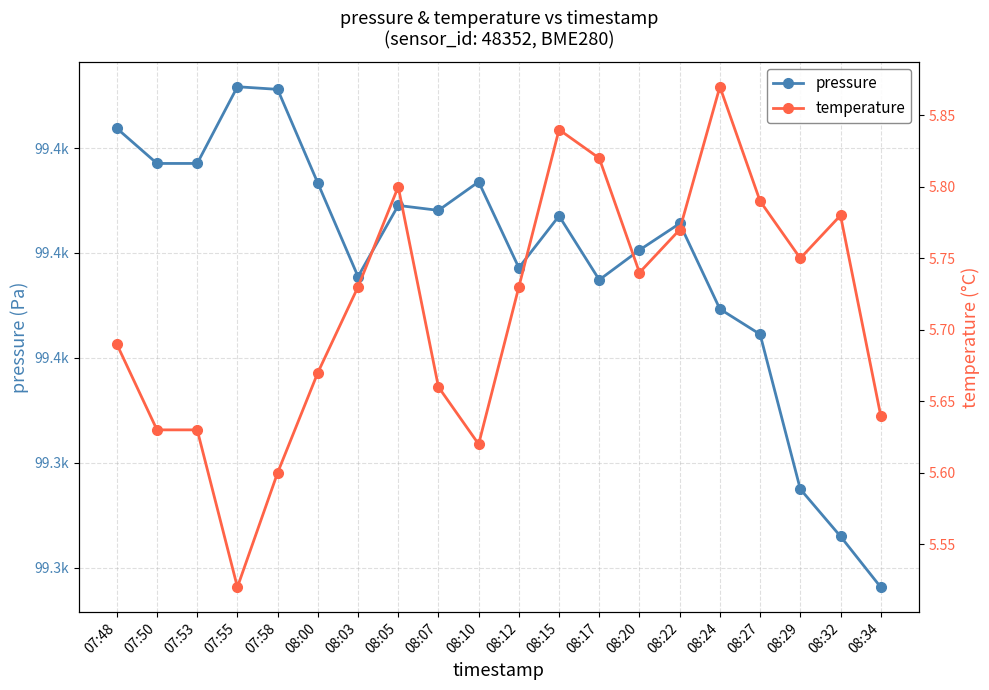

Rank the categories by temperature value from lowest to highest.

07:55, 07:58, 08:10, 07:50, 07:53, 08:34, 08:07, 08:00, 07:48, 08:03, 08:12, 08:20, 08:29, 08:22, 08:32, 08:27, 08:05, 08:17, 08:15, 08:24